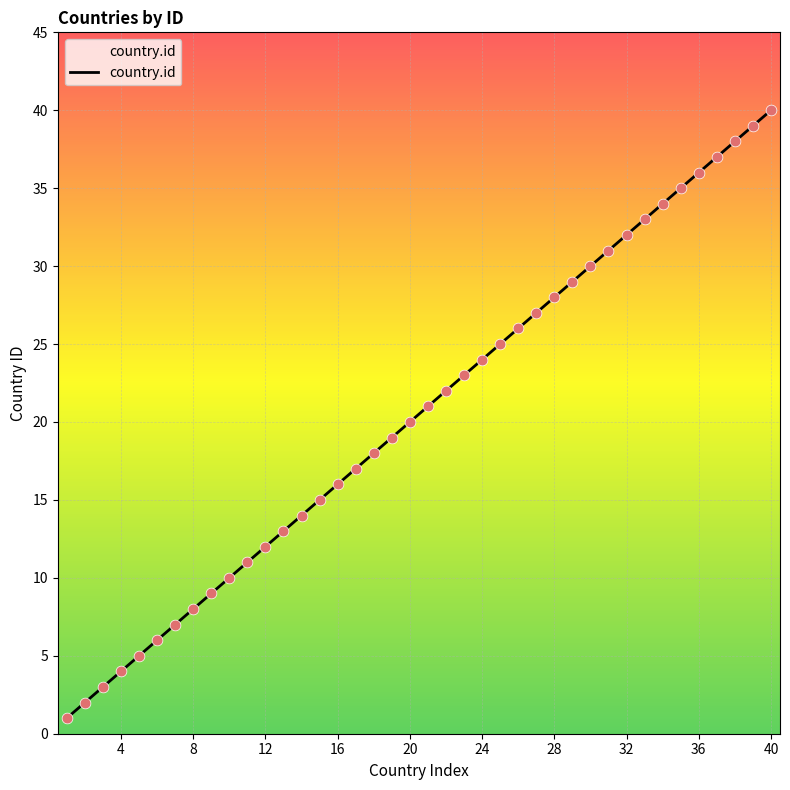

What is the greatest value displayed?

40